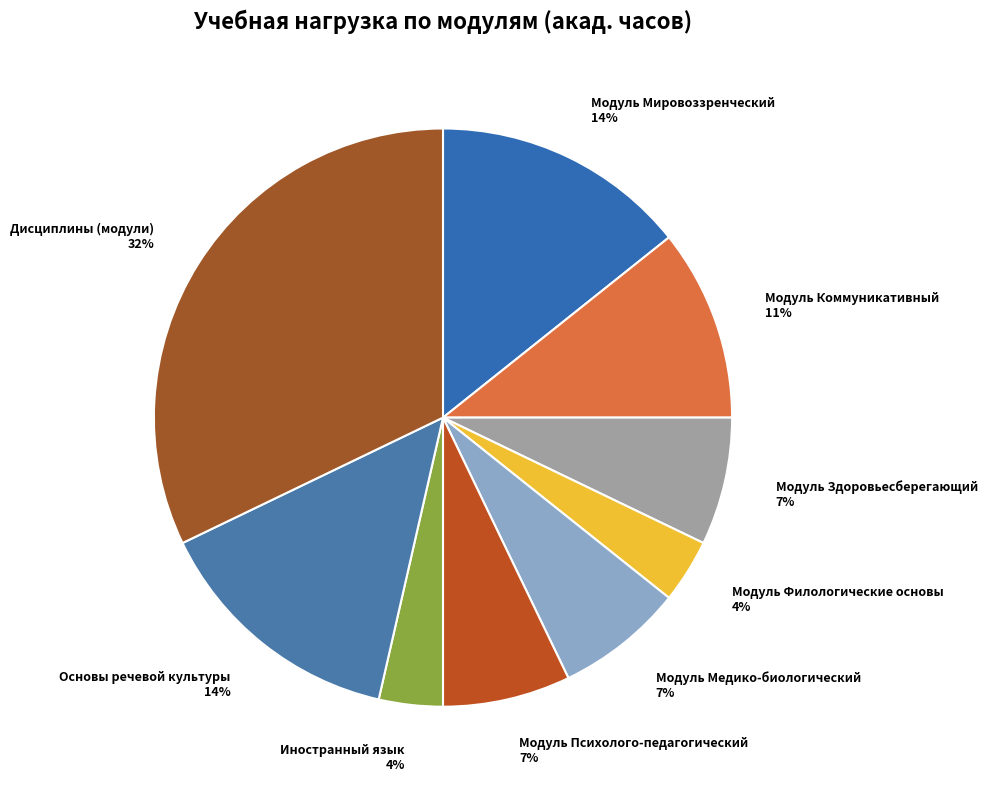

Between Дисциплины (модули) 32% and Иностранный язык 4%, which is larger?

Дисциплины (модули) 32%